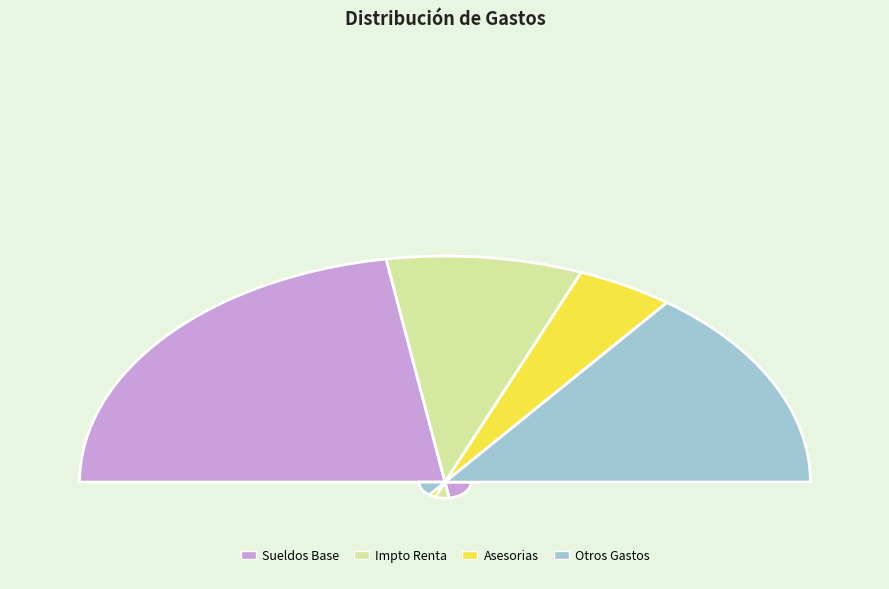

Is there any slice that represents more than half of the pie?

No